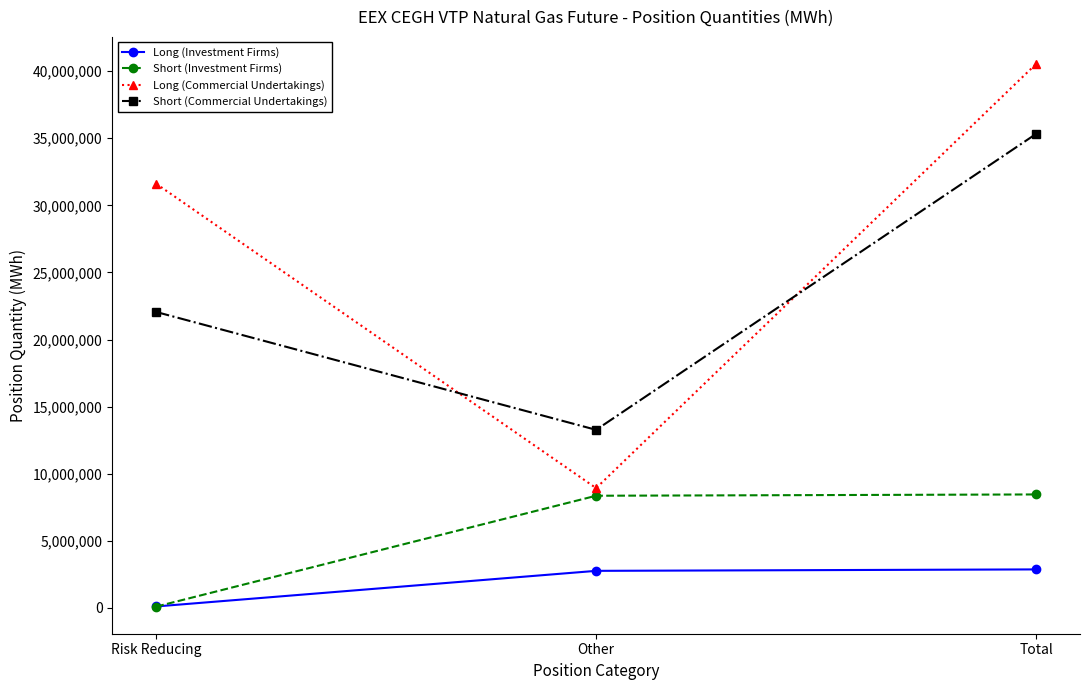

List the labels in order of Short (Commercial Undertakings) value, largest first.

Total, Risk Reducing, Other